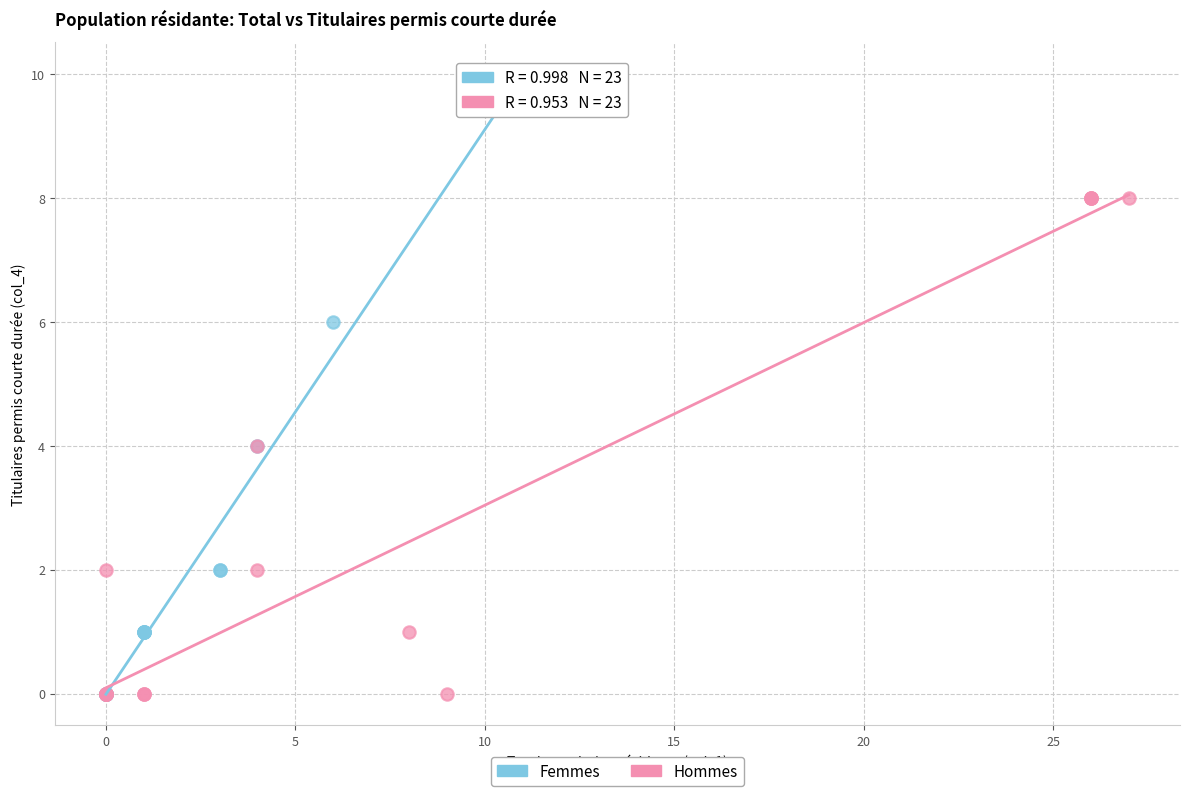

Which series has the largest Y range (max minus min)?

Femmes